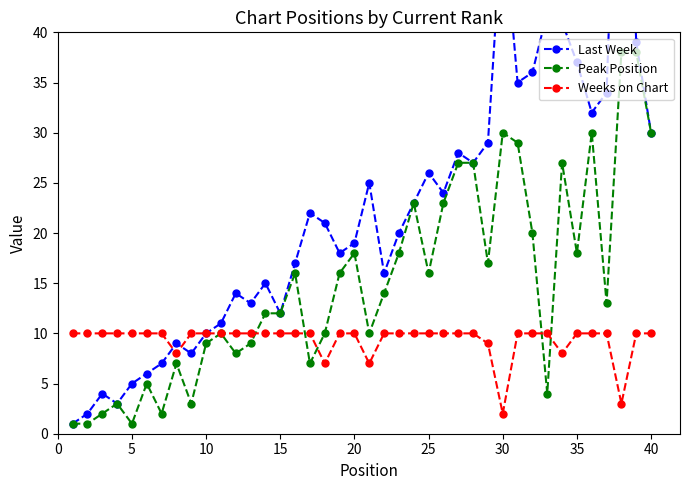

True or false: Peak Position has more than 1 interior local peaks.

True